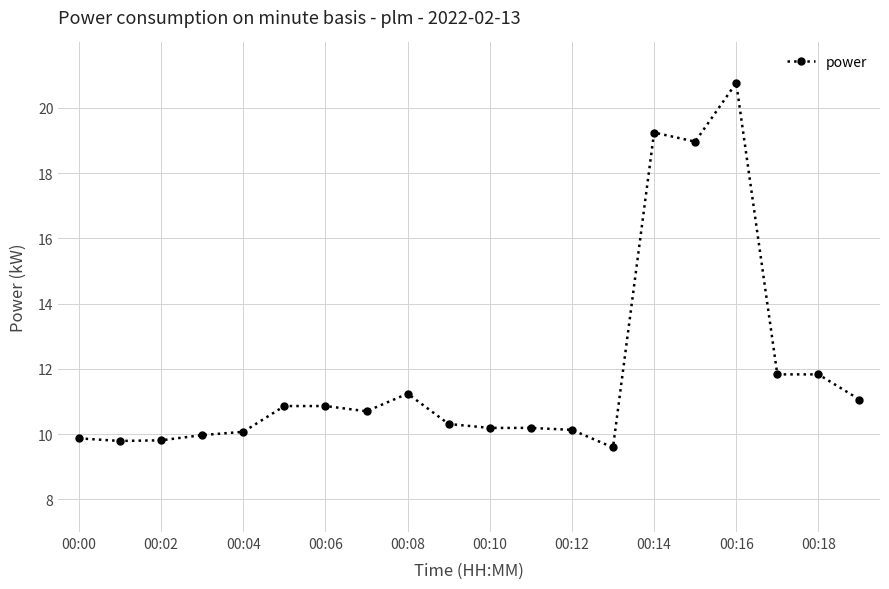

True or false: the data has more than 1 interior local peaks.

True